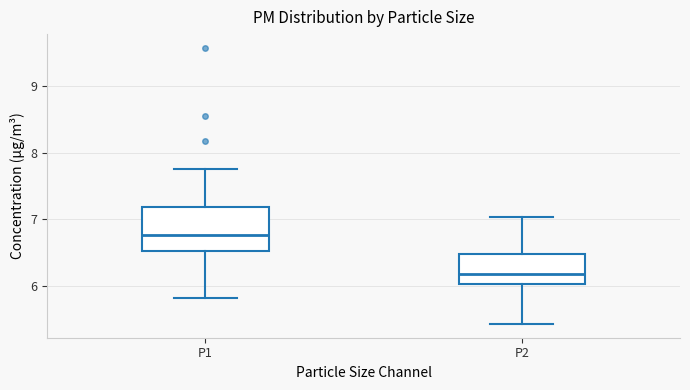

Reading left to right, read every box against the y-axis: the position of its median line, the range the box covers, and the ends of its whiskers. The values are not printed on the chart, so give them approximately, as read against the axis.

P1: median 6.8, box 6.5 to 7.2, whiskers 5.8 to 7.8
P2: median 6.2, box 6.0 to 6.5, whiskers 5.4 to 7.0